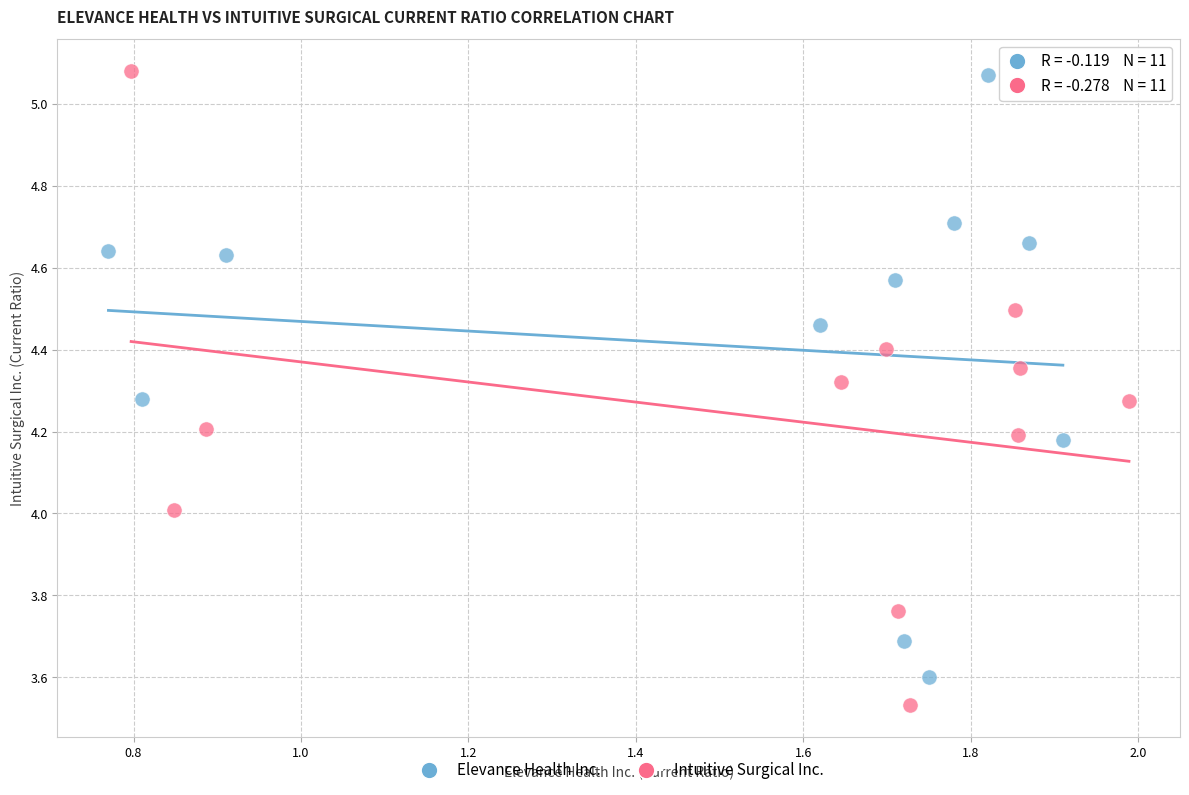

What are all the series names shown in the legend?

Elevance Health Inc., Intuitive Surgical Inc.